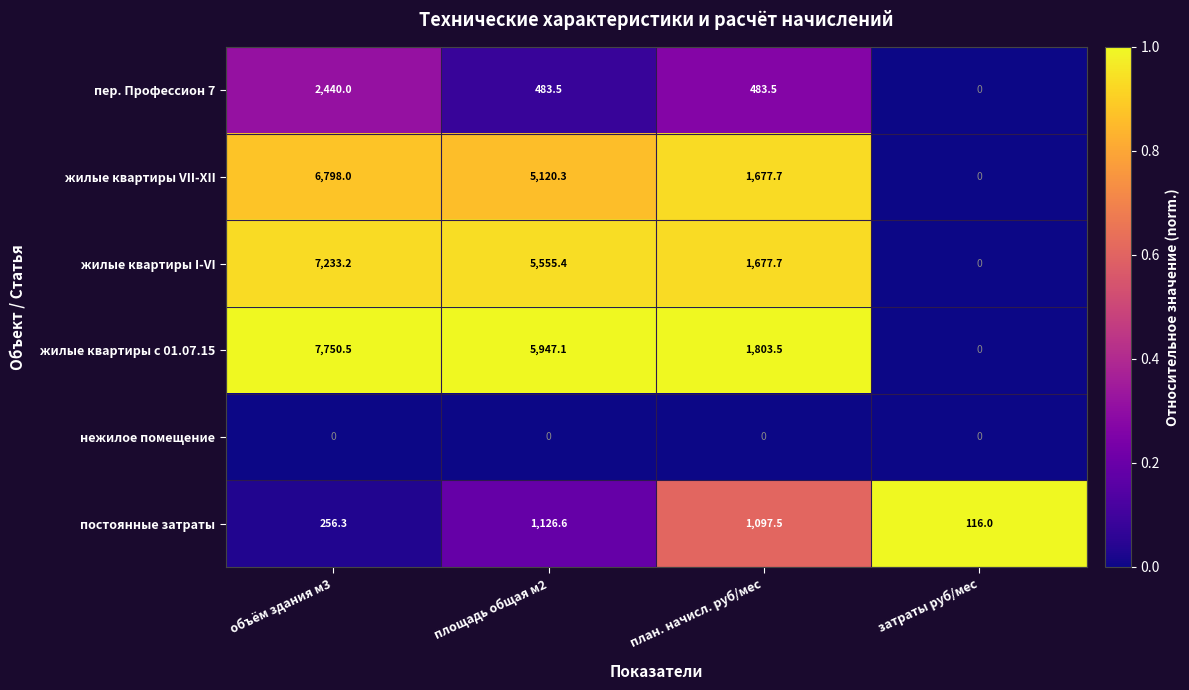

Reading left to right, list all the values displayed in this chart.

пер. Профессион 7: объём здания м3=2440.0	площадь общая м2=483.5	план. начисл. руб/мес=483.5	затраты руб/мес=0.0
жилые квартиры VII-XII: объём здания м3=6798.0	площадь общая м2=5120.3	план. начисл. руб/мес=1677.7	затраты руб/мес=0.0
жилые квартиры I-VI: объём здания м3=7233.2	площадь общая м2=5555.4	план. начисл. руб/мес=1677.7	затраты руб/мес=0.0
жилые квартиры с 01.07.15: объём здания м3=7750.5	площадь общая м2=5947.1	план. начисл. руб/мес=1803.5	затраты руб/мес=0.0
нежилое помещение: объём здания м3=0.0	площадь общая м2=0.0	план. начисл. руб/мес=0.0	затраты руб/мес=0.0
постоянные затраты: объём здания м3=256.3	площадь общая м2=1126.6	план. начисл. руб/мес=1097.5	затраты руб/мес=116.0